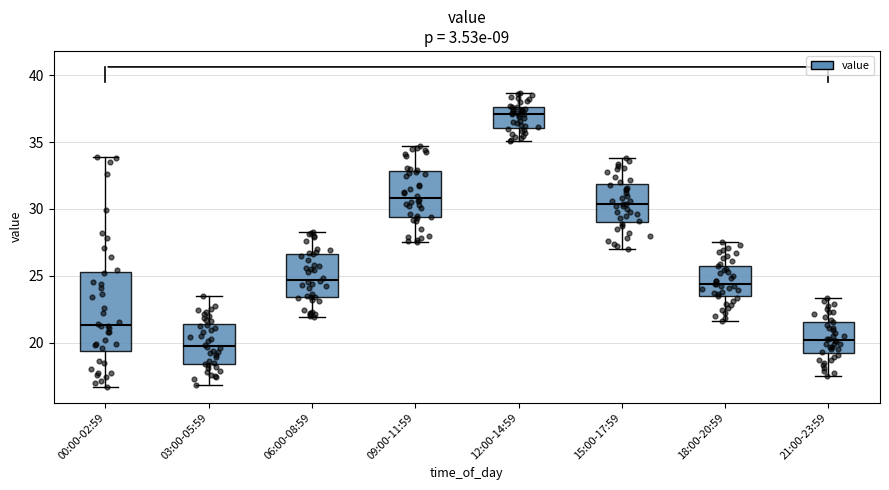

Which box is the tallest, from its lower edge to its upper edge?

00:00-02:59